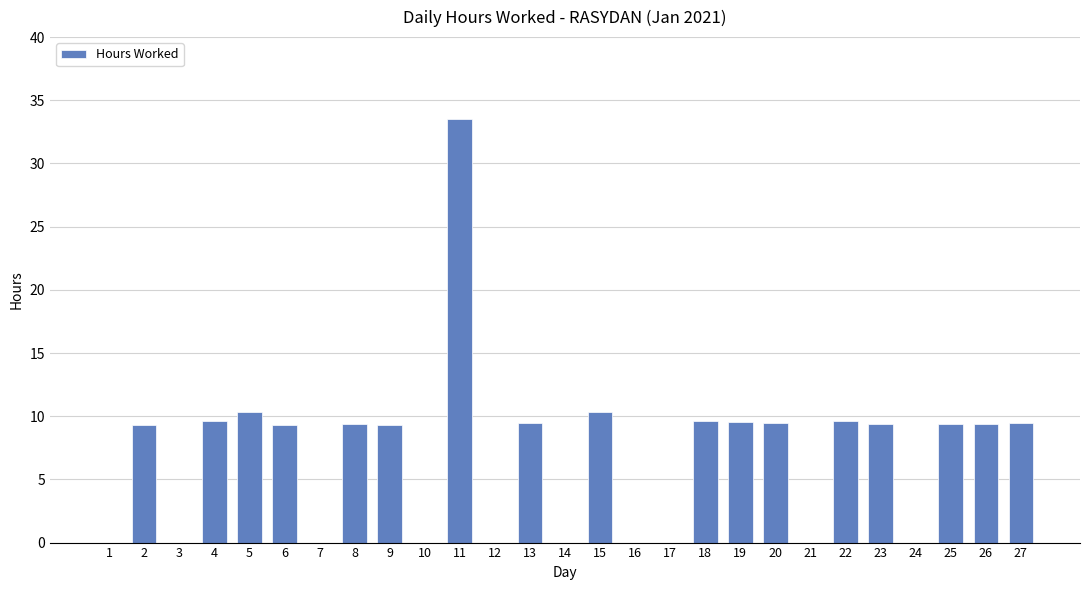

At which label does the data first exceed 9?

2